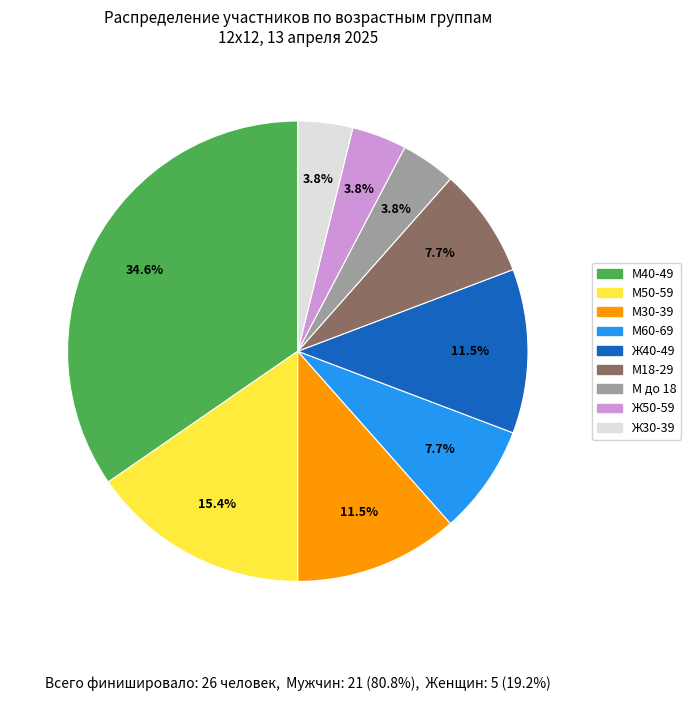

How many slices are in this pie chart?

9